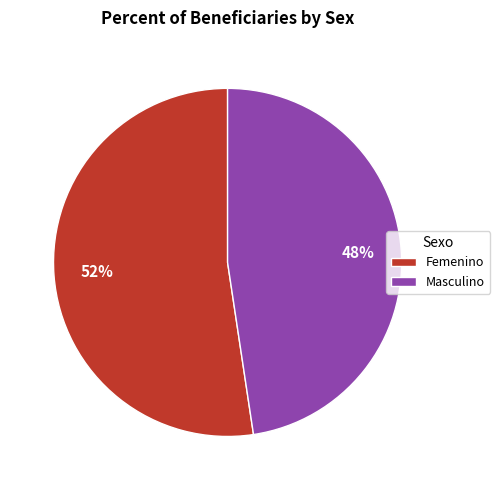

Which slice represents more than half of the pie?

Femenino